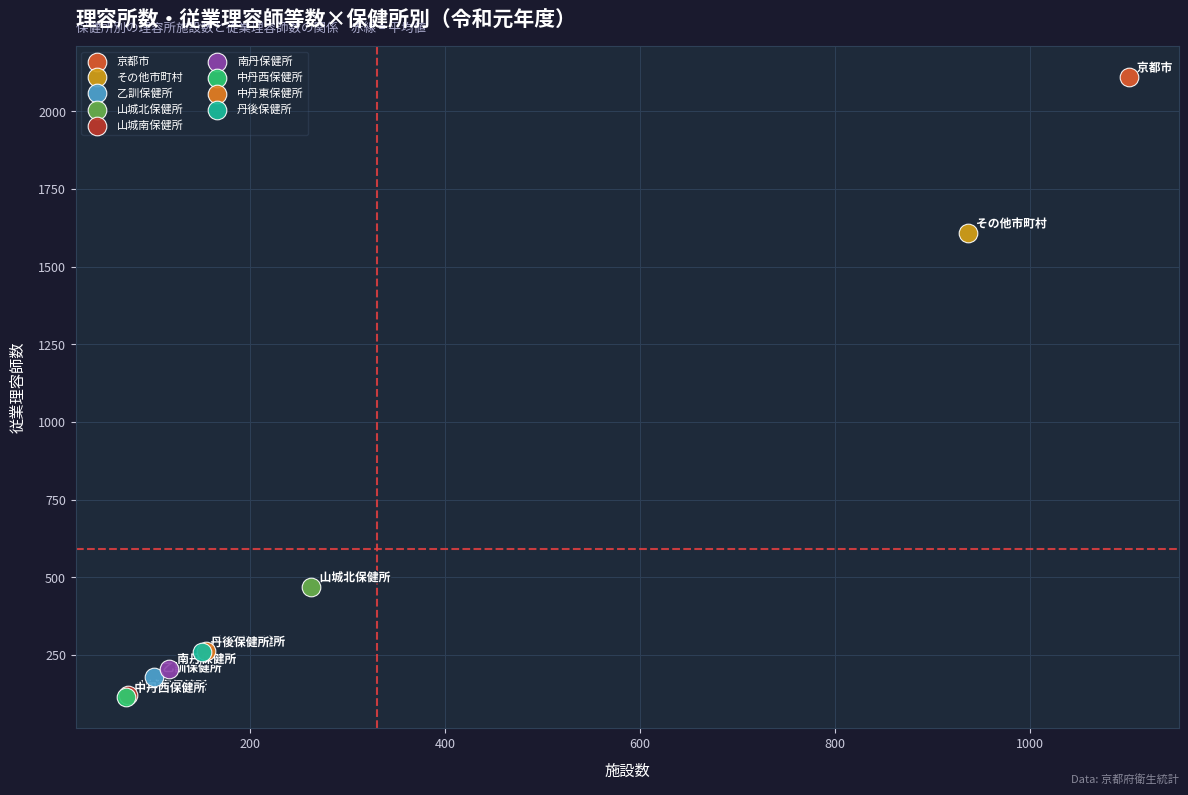

What are all the series names shown in the legend?

京都市, その他市町村, 乙訓保健所, 山城北保健所, 山城南保健所, 南丹保健所, 中丹西保健所, 中丹東保健所, 丹後保健所